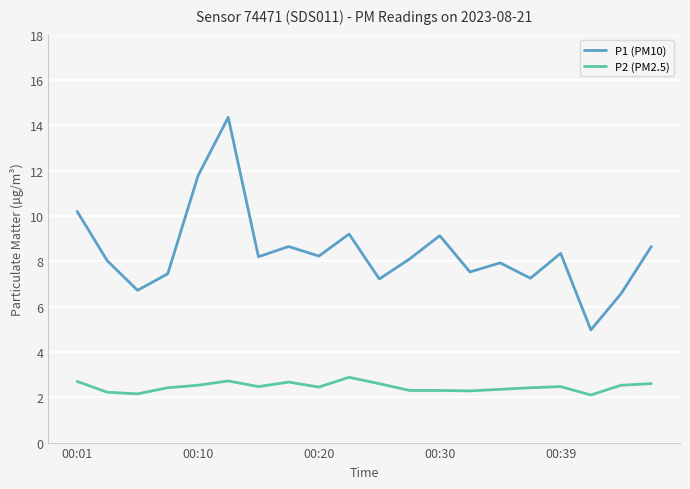

Which series has the widest spread of values?

P1 (PM10)